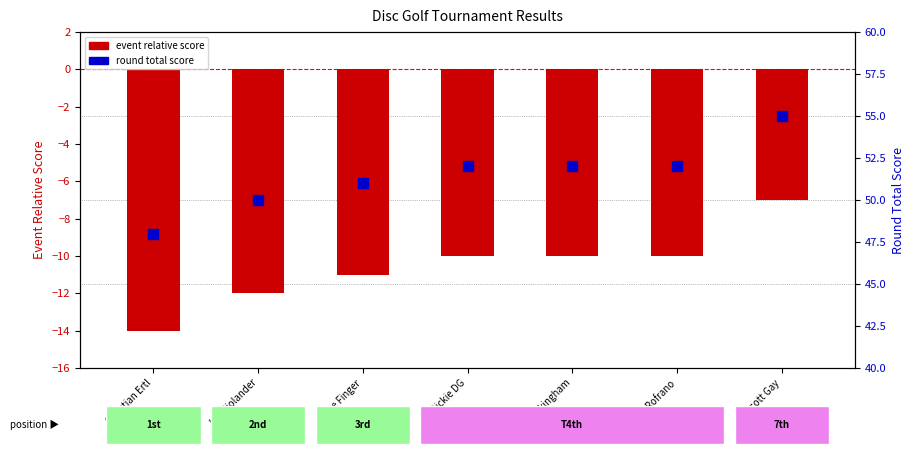

At how many categories does at least one series exceed 5?

7